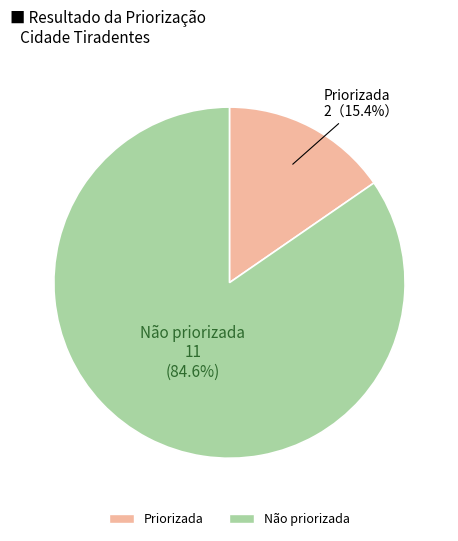

Is there any slice that represents more than half of the pie?

Yes